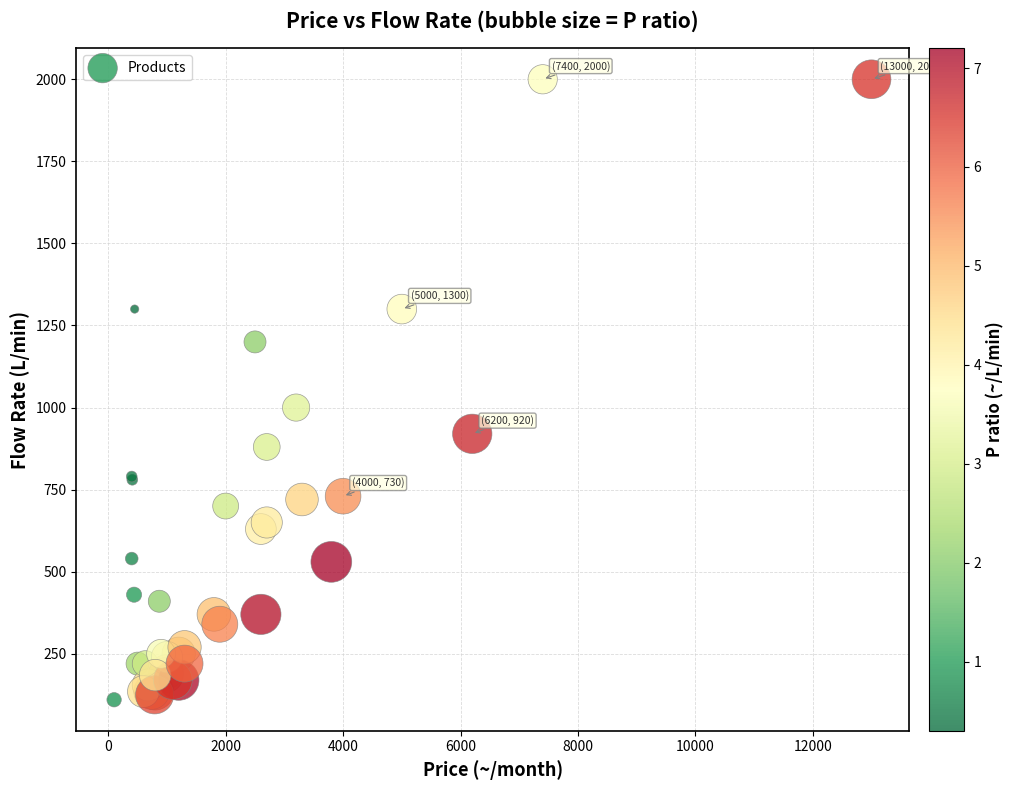

What Y value in the scatter plot is closest to 1055?

1000